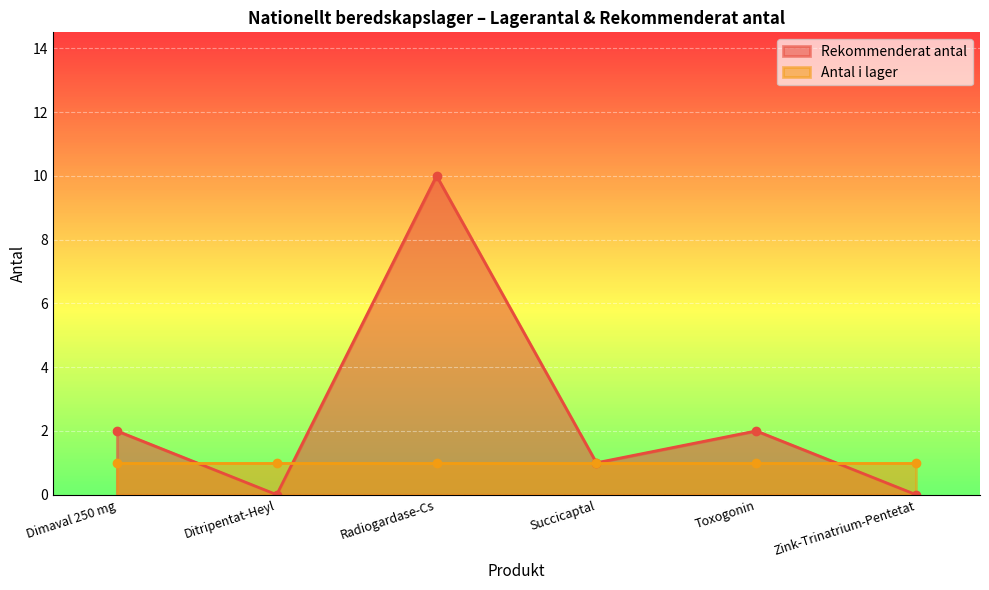

How many data points in Rekommenderat antal are less than 2?

3